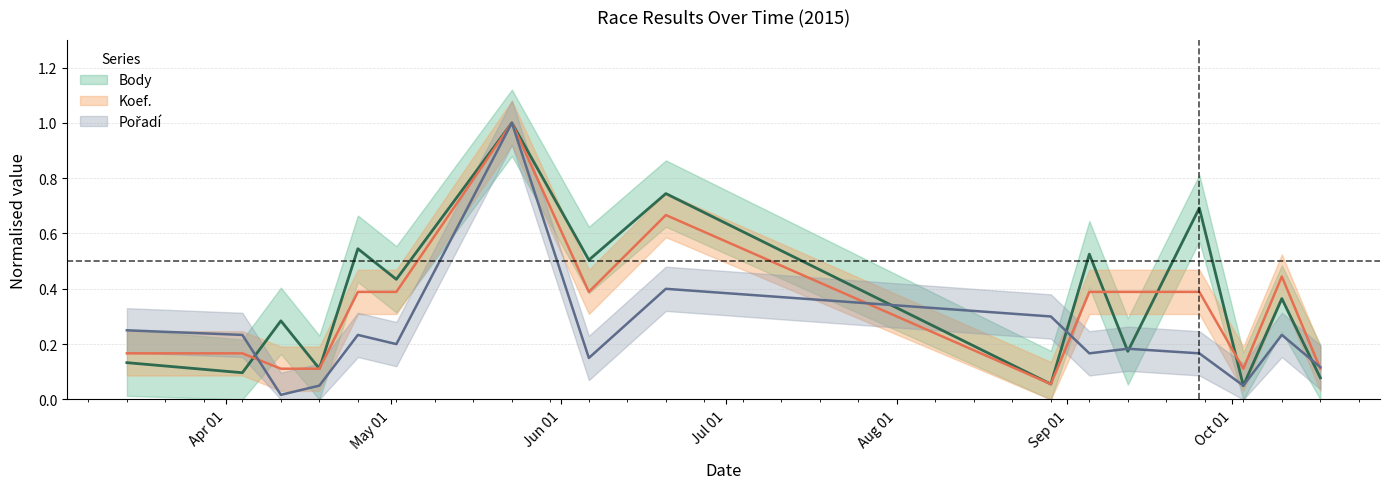

Is it true that Pořadí equals 0.1 at 2015-08-29?

False